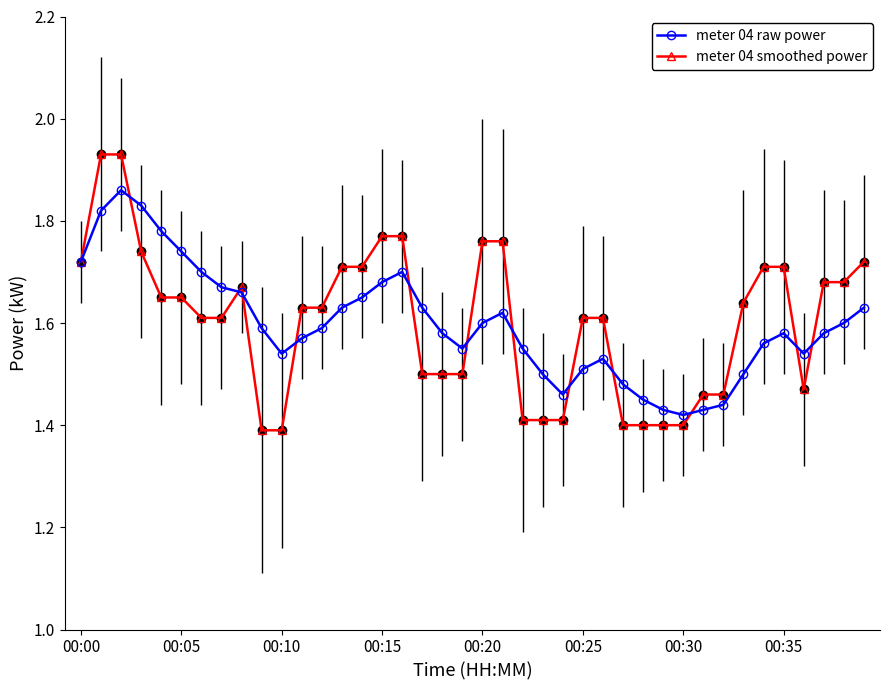

What is the difference between the maximum and minimum values in the meter 04 smoothed power series?

0.5